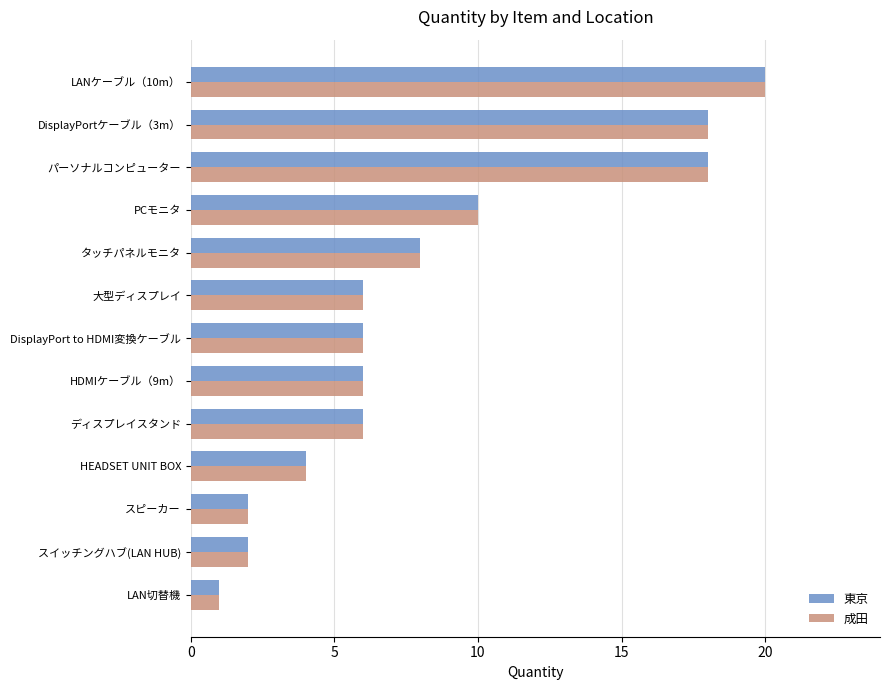

Is it true that 成田 equals 10 at PCモニタ?

True